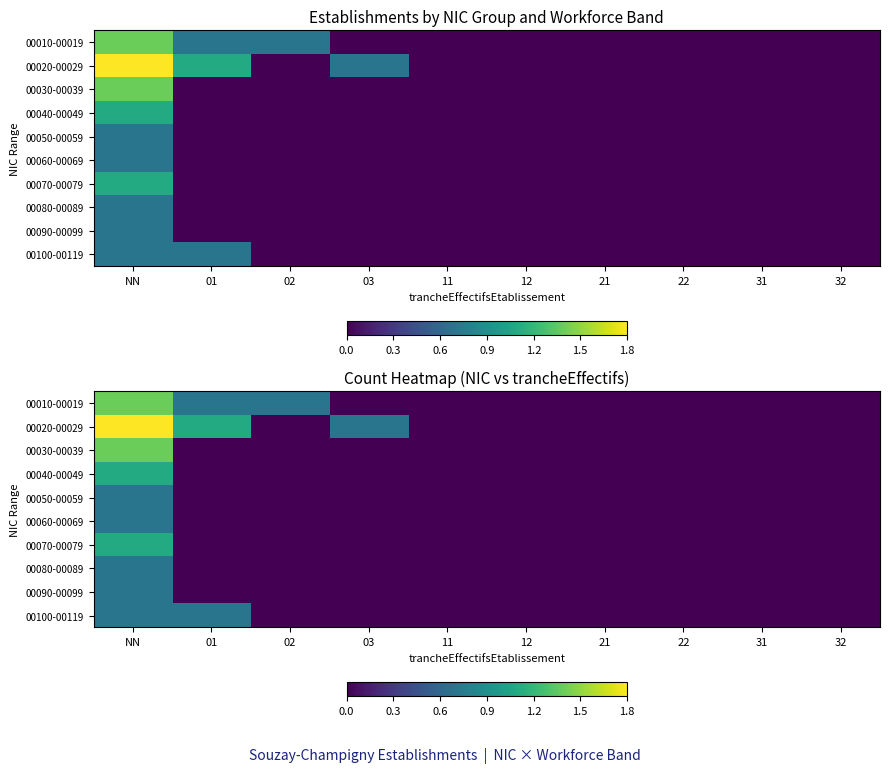

At which category is the sum across all series the highest?

NN